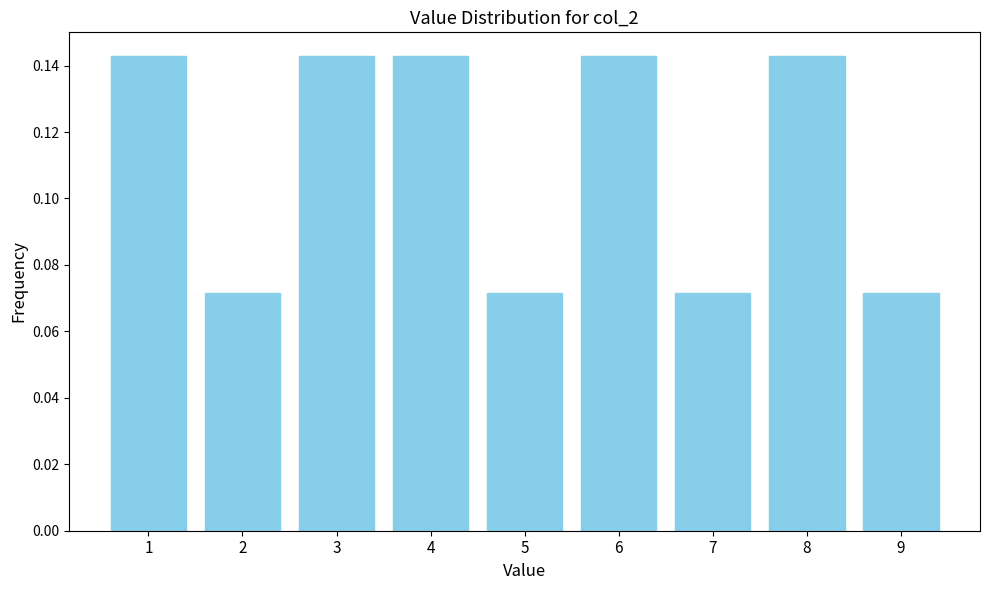

Which has a higher value, 6 or 9?

6